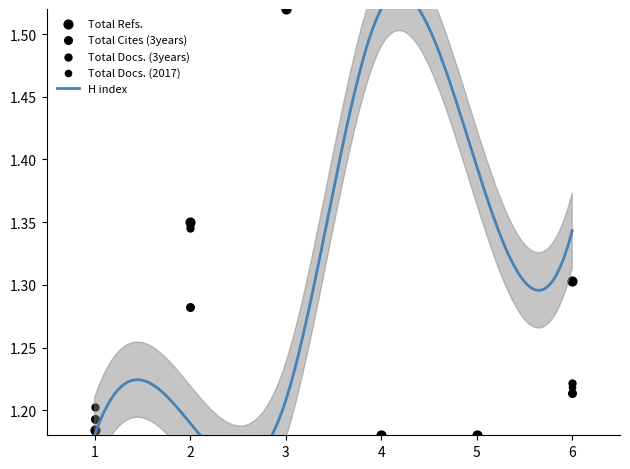

What is the total value across all series at 5?

4.7